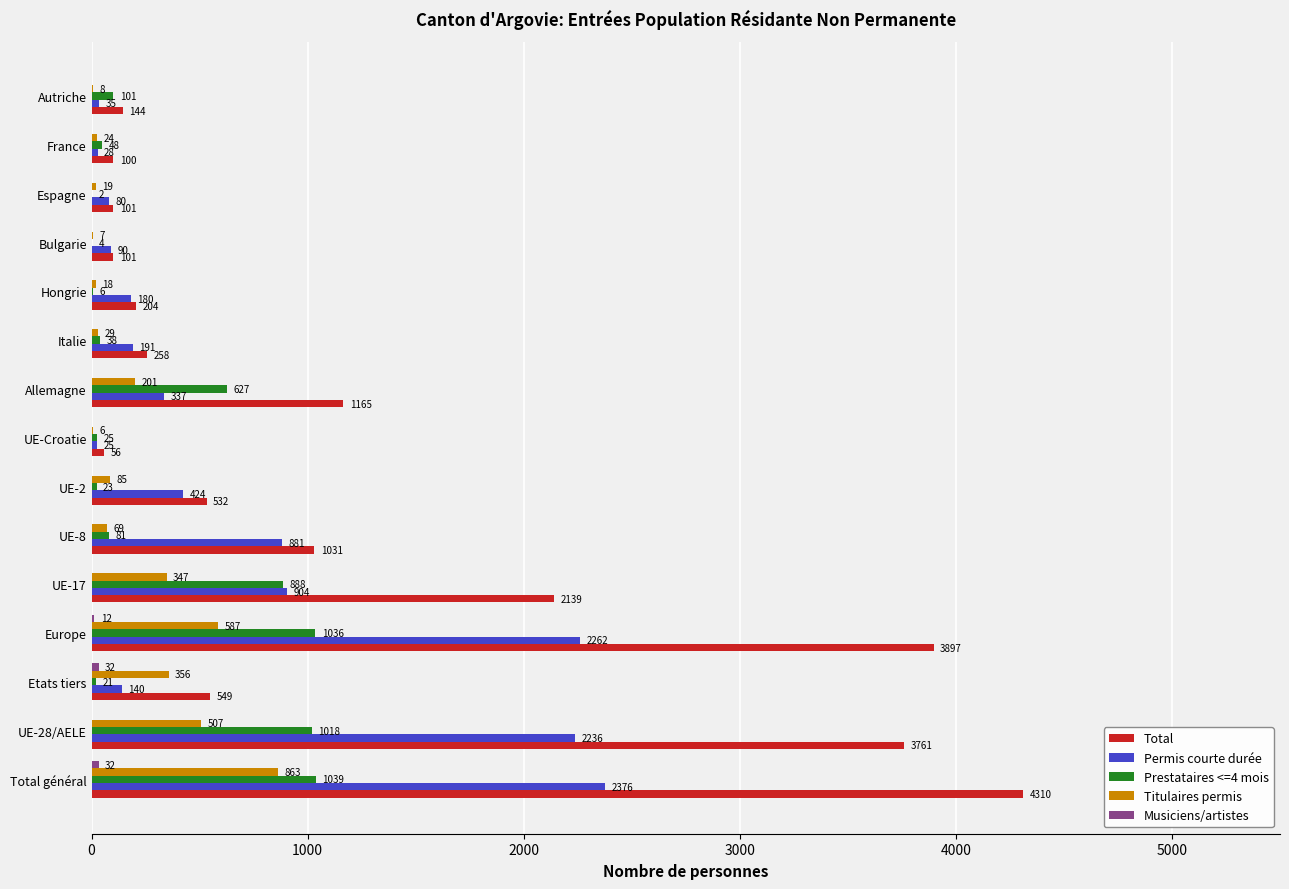

How many series are shown in this chart?

5